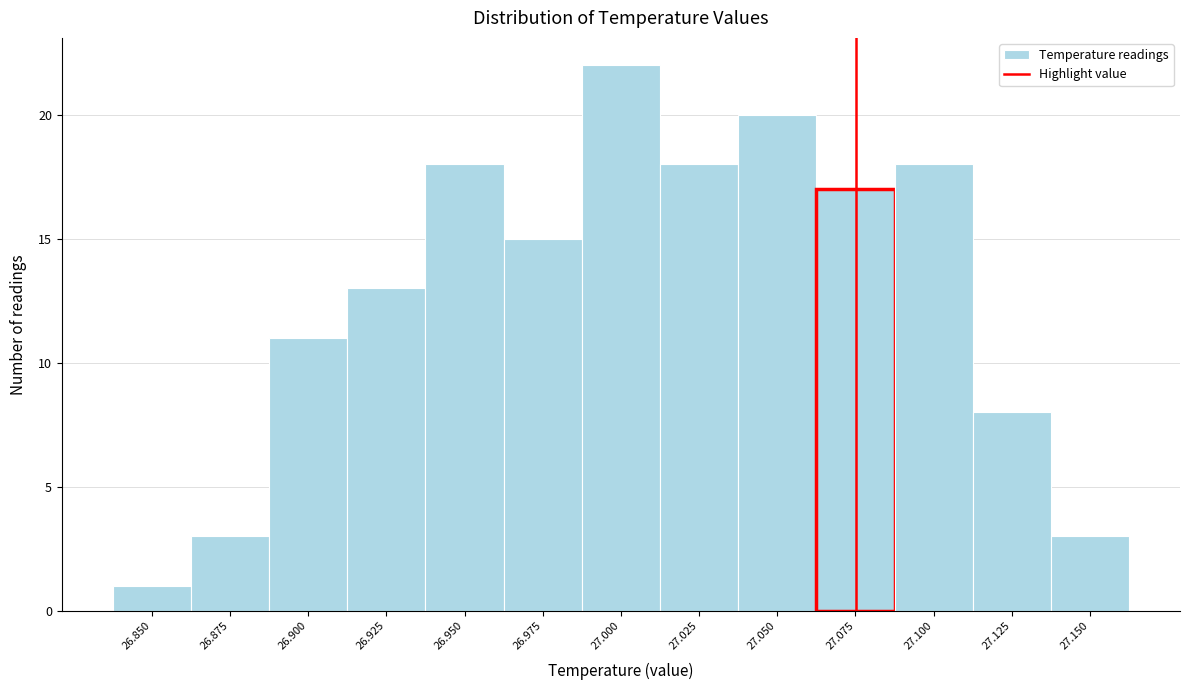

Reading left to right, extract all data points from this chart.

26.850=1	26.875=3	26.900=11	26.925=13	26.950=18	26.975=15	27.000=22	27.025=18	27.050=20	27.075=17	27.100=18	27.125=8	27.150=3